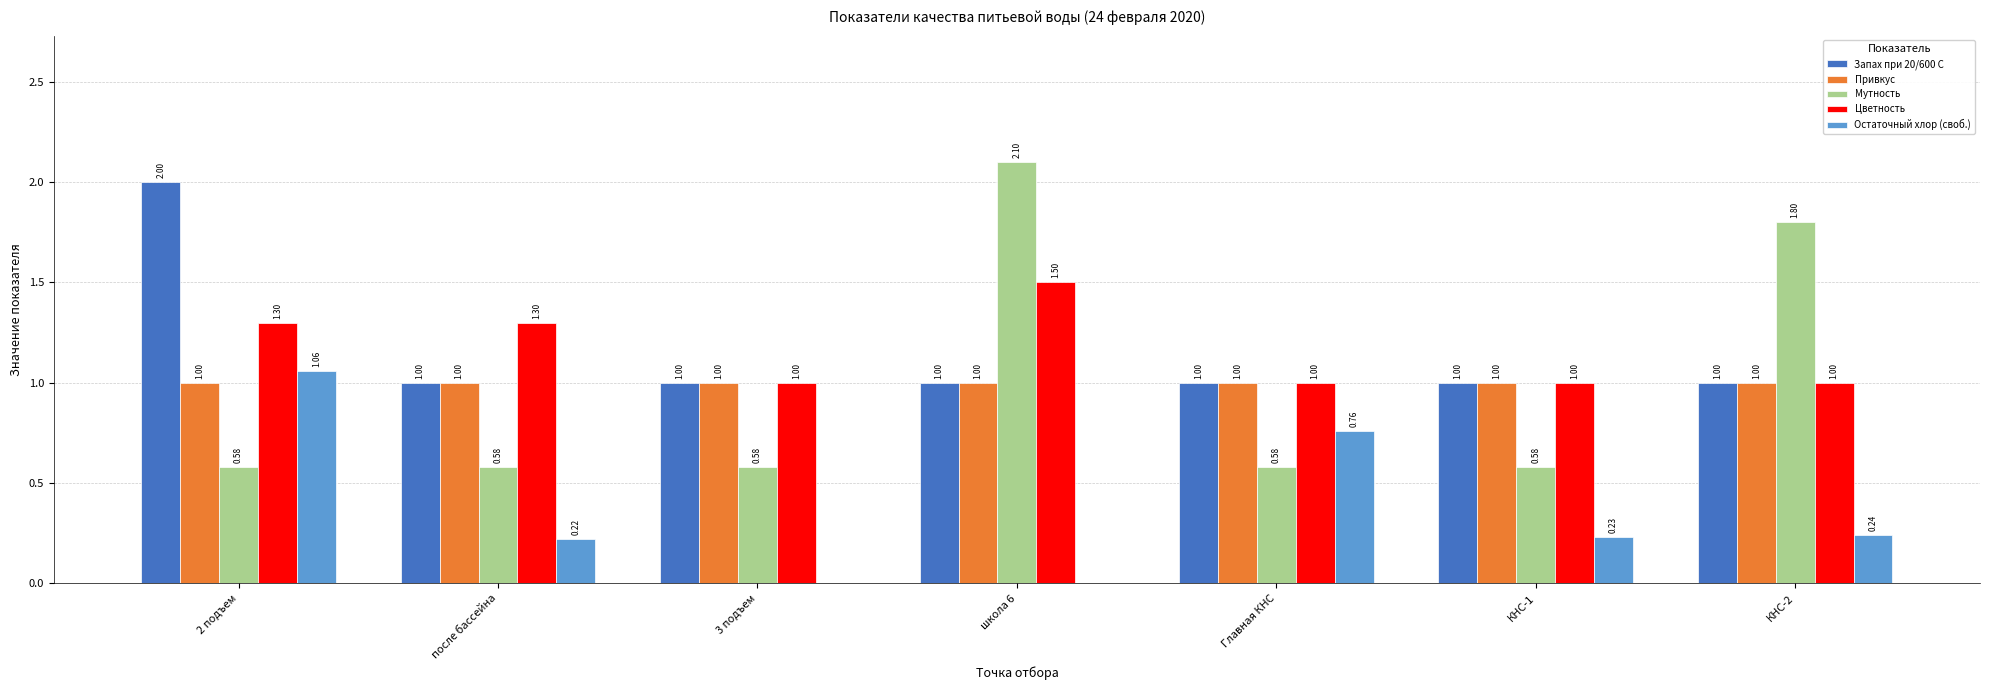

What is the total value across all series at школа 6?

5.6